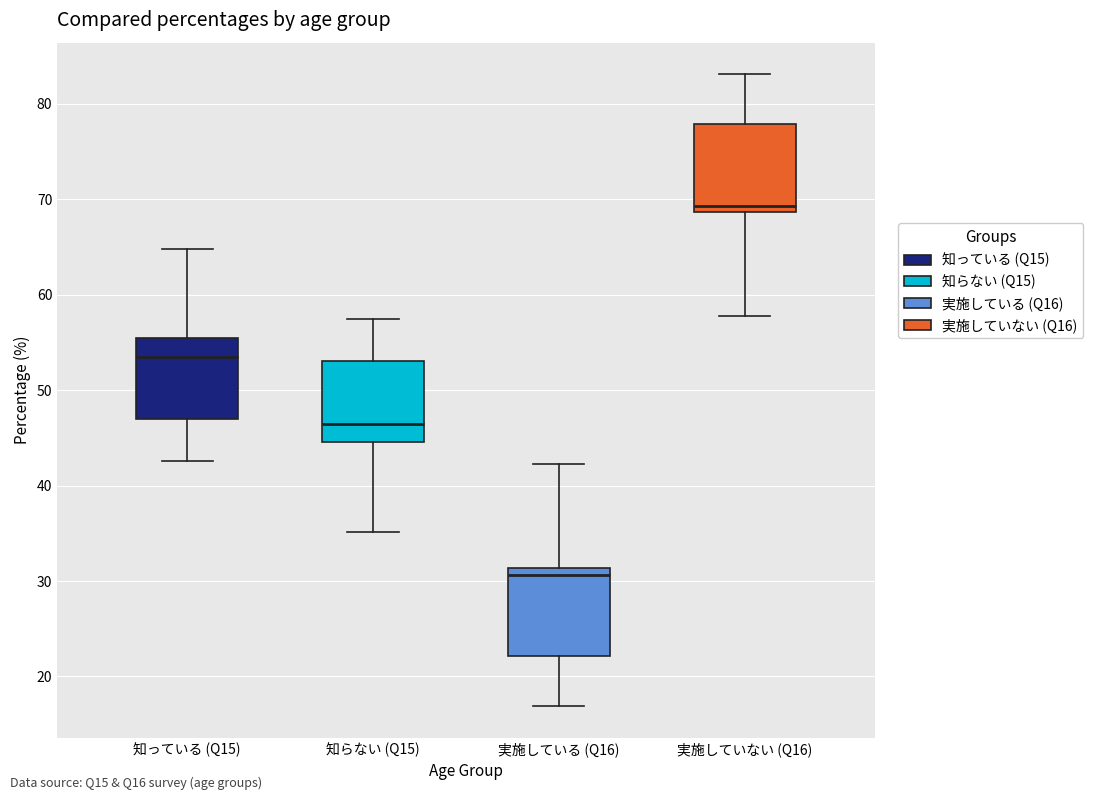

Where does the upper whisker of the box for 実施している (Q16) end on the y-axis? The values are not printed on the chart, so give them approximately, as read against the axis.

42